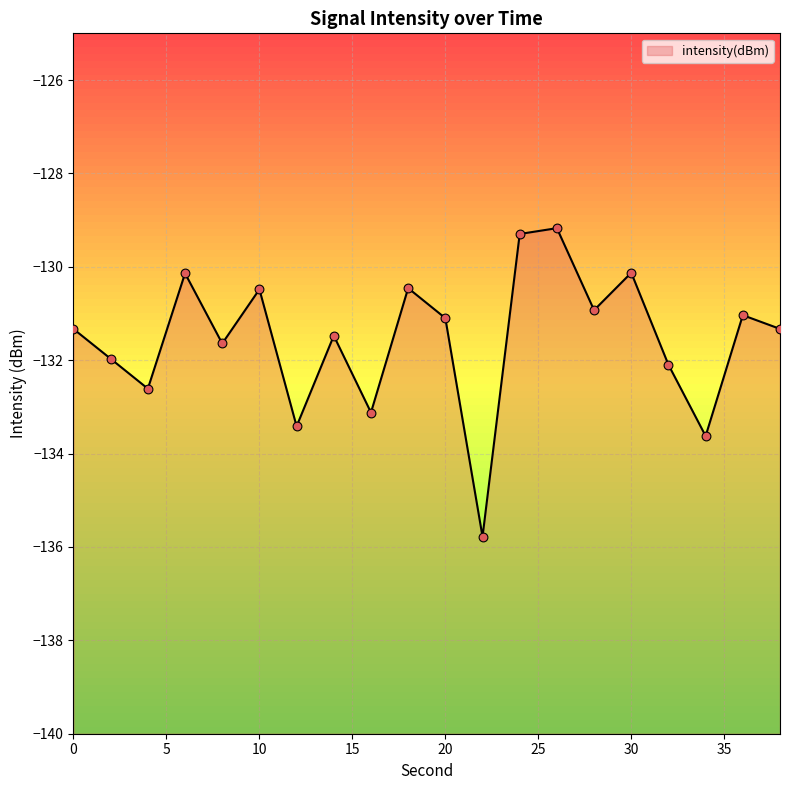

What is the change in value from 0 to 2?

-0.6